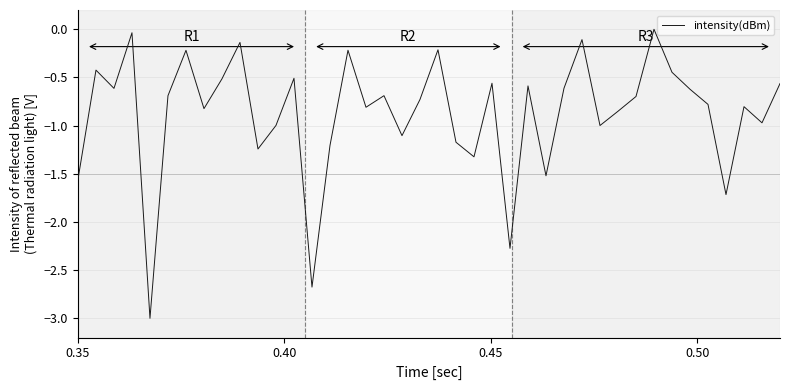

What is the minimum value shown in the chart?

-3.0